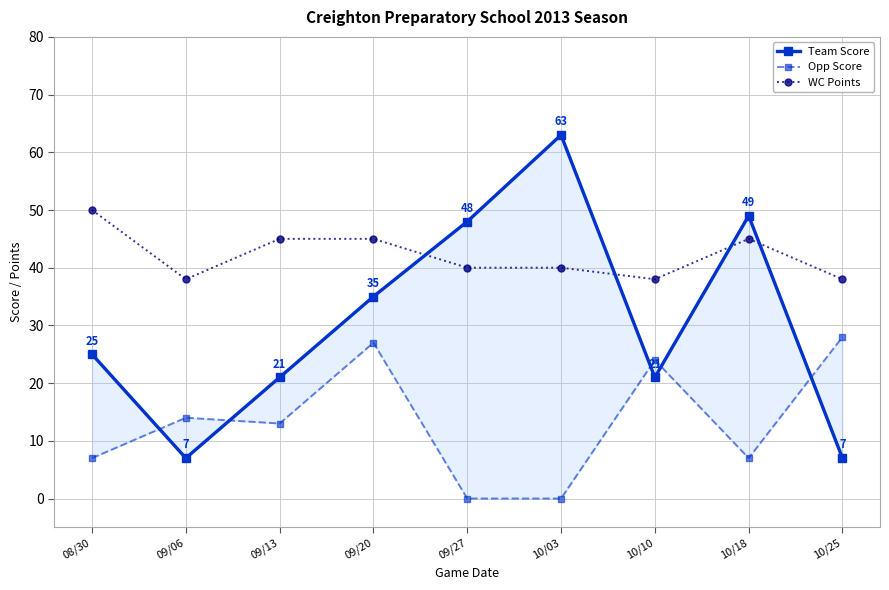

What is the label of the 4th point from the left?

09/20